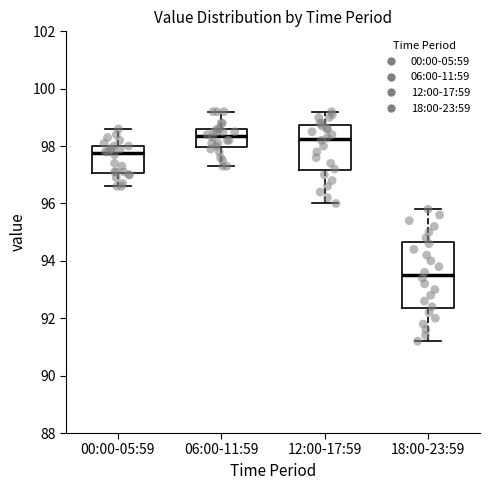

Reading left to right, transcribe this box plot: for each box, give where its median line is, the range the box spans, and where its two whiskers end, as read against the y-axis. The values are not printed on the chart, so give them approximately, as read against the axis.

00:00-05:59: median 97.8, box 97.0 to 98.0, whiskers 96.6 to 98.6
06:00-11:59: median 98.4, box 98.0 to 98.6, whiskers 97.4 to 99.2
12:00-17:59: median 98.2, box 97.2 to 98.8, whiskers 96.0 to 99.2
18:00-23:59: median 93.6, box 92.4 to 94.6, whiskers 91.2 to 95.8